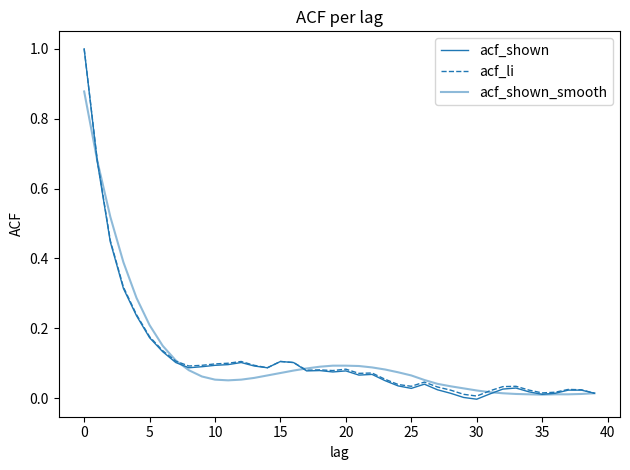

How many lines are shown in the chart?

3